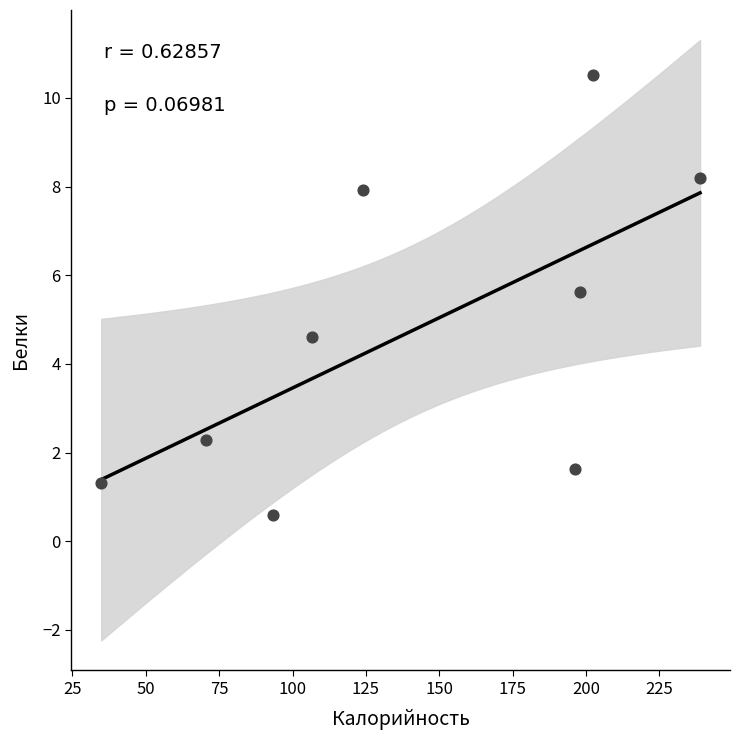

What Y value in the scatter plot is closest to 5?

4.6